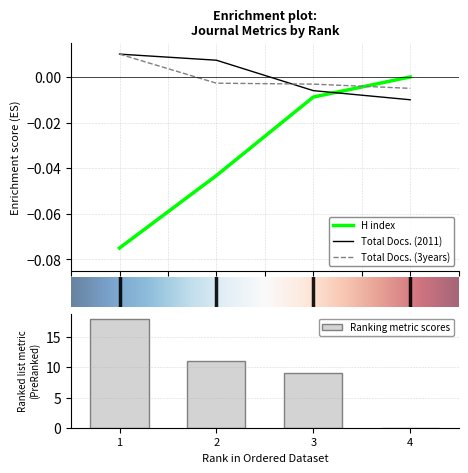

List the series in order of their peak value, lowest first.

H index, Total Docs. (2011), Total Docs. (3years)